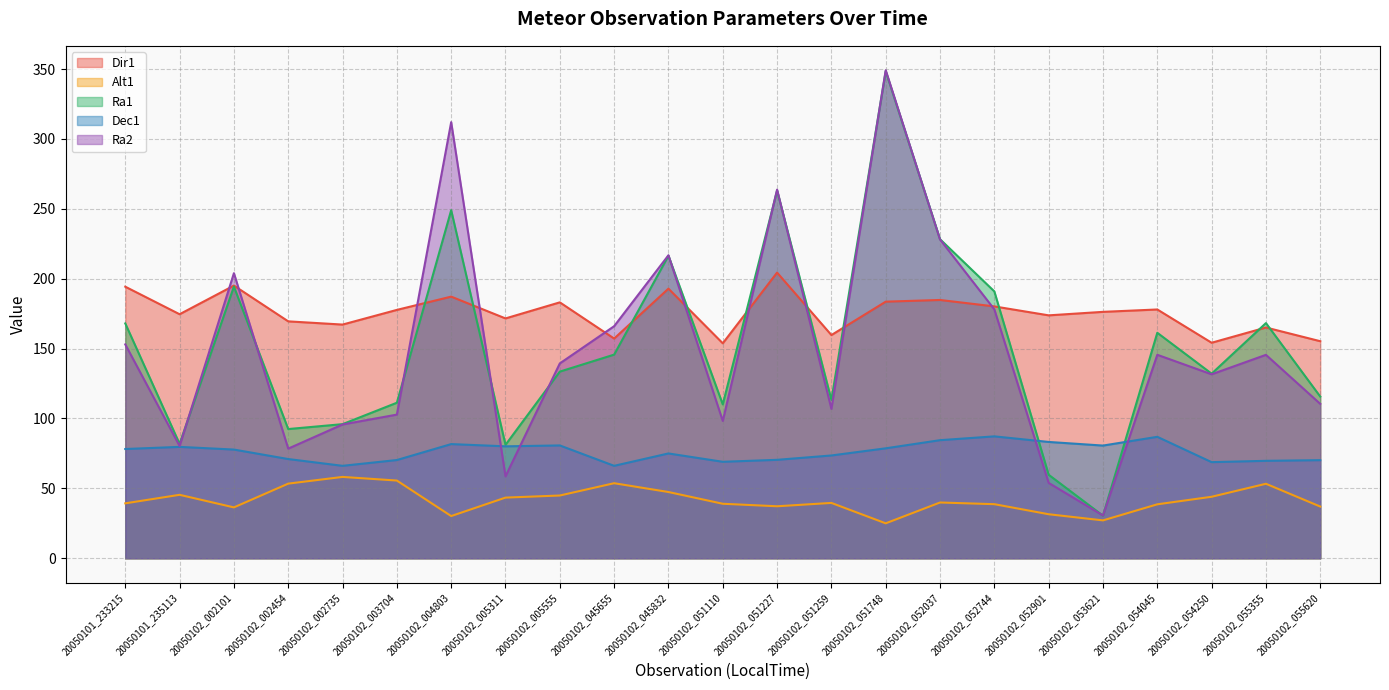

How many data points in Alt1 are above 39?

13